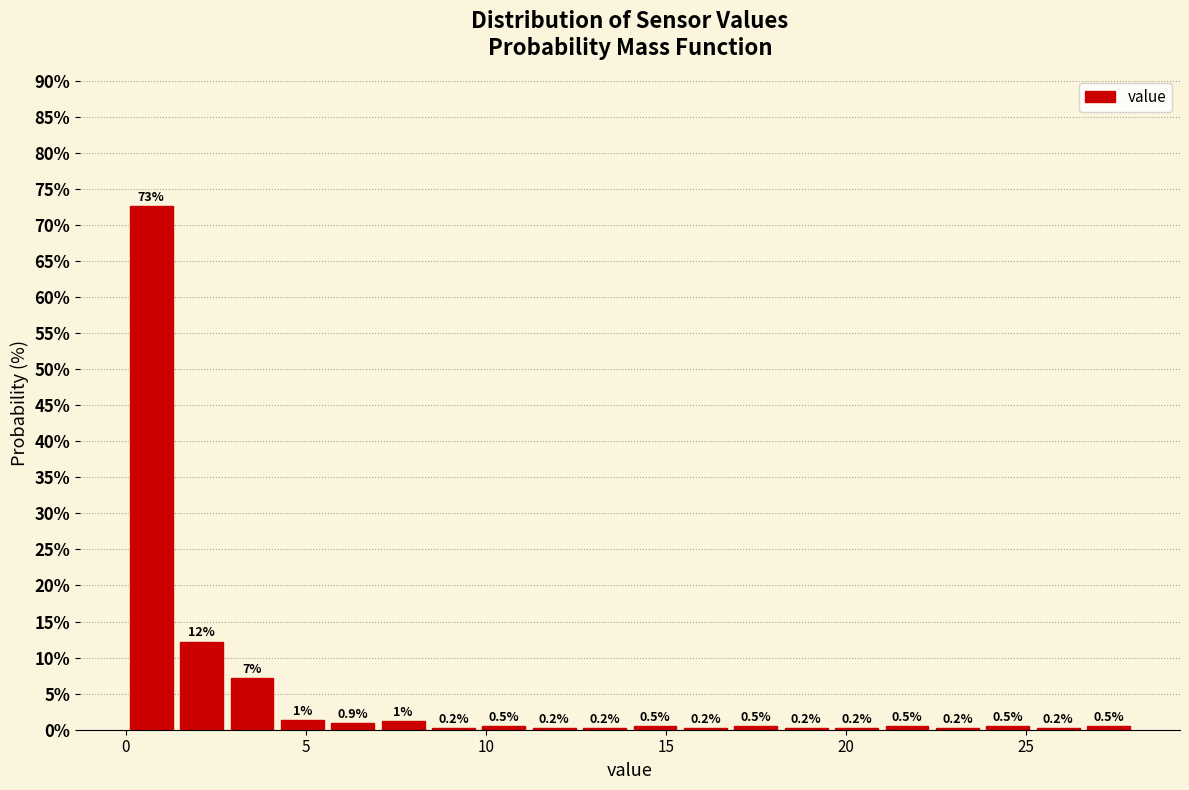

Around what value on the x-axis is the tallest bar? Give the approximate position of its centre, as read against the axis.

0.5